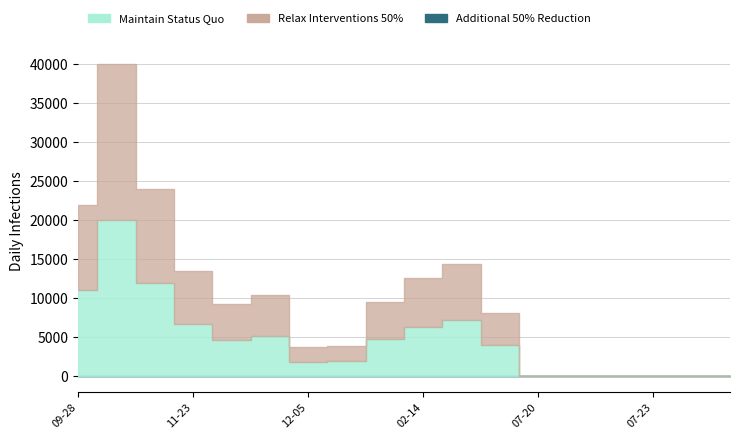

True or false: Relax Interventions 50% and Maintain Status Quo intersect in this chart.

False